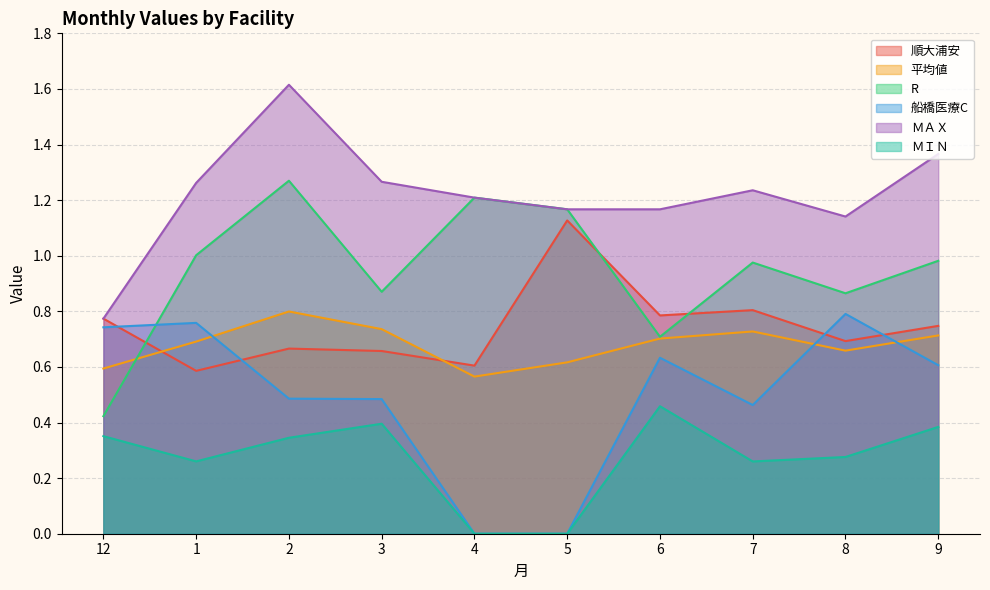

What is the value of the 船橋医療C point at the 9th from the left?

0.8